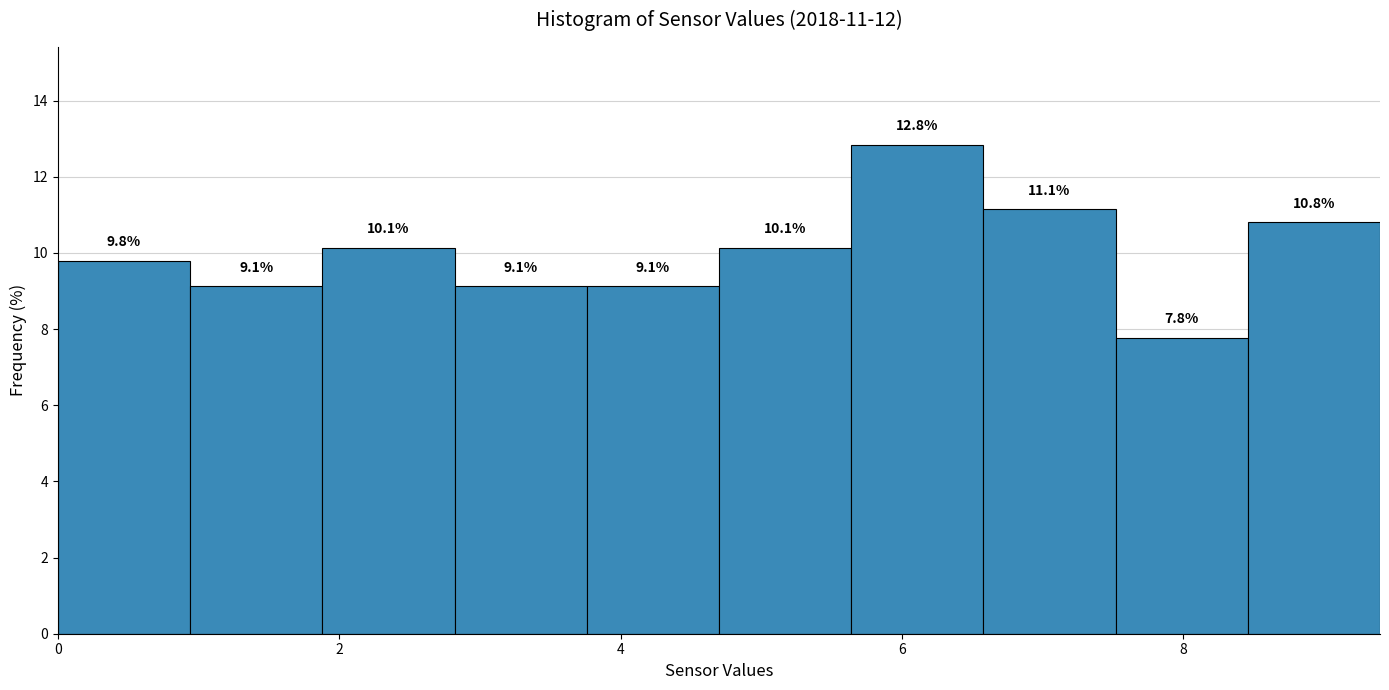

Reading left to right, list every bar in this chart as the range it spans on the x-axis followed by its height. The bar edges are not printed on the chart, so give them approximately, as read against the axis.

0.00 to 0.94: 9.8
0.94 to 1.88: 9.1
1.88 to 2.82: 10.1
2.82 to 3.76: 9.1
3.76 to 4.70: 9.1
4.70 to 5.64: 10.1
5.64 to 6.58: 12.8
6.58 to 7.52: 11.1
7.52 to 8.46: 7.8
8.46 to 9.40: 10.8